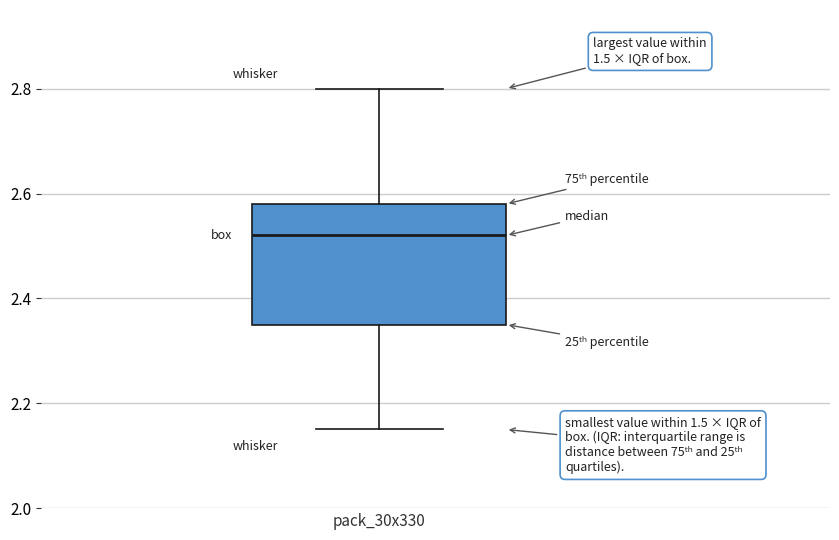

Where does the upper whisker of the box for pack_30x330 end on the y-axis? The values are not printed on the chart, so give them approximately, as read against the axis.

2.80